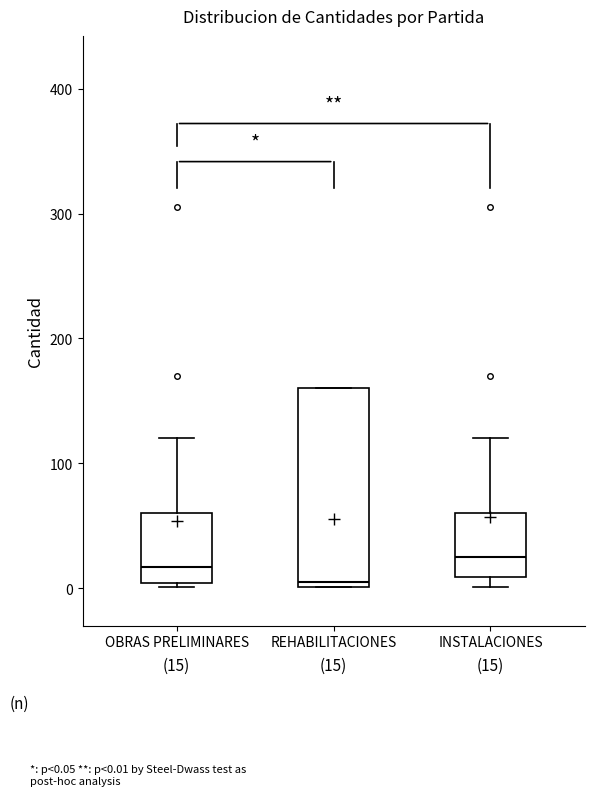

Which box's median line is the lowest?

REHABILITACIONES